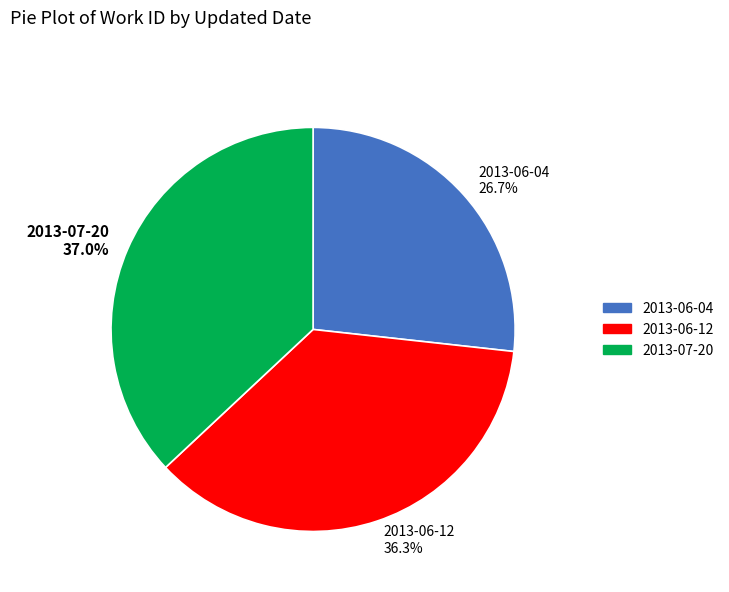

To the nearest percent, what is the difference between the largest and smallest slice percentages?

10%